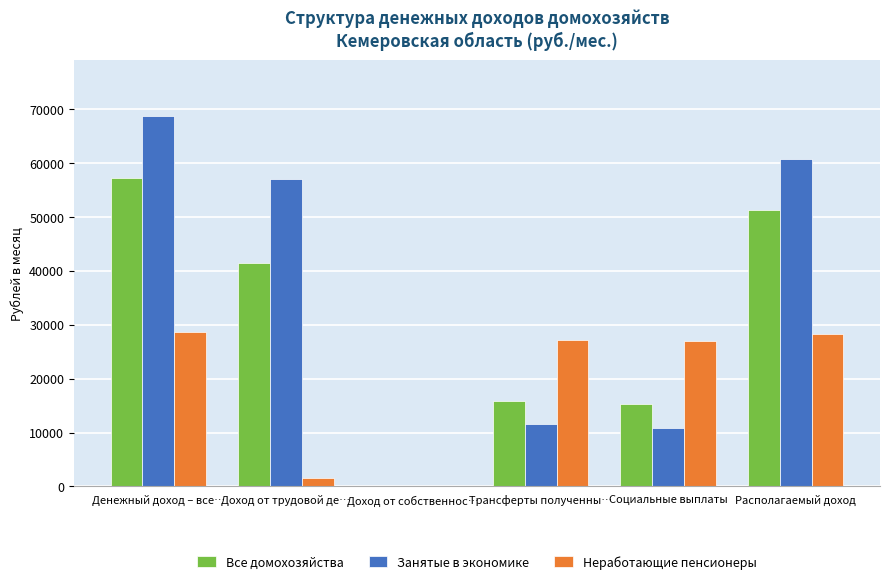

How many groups of bars are there?

6